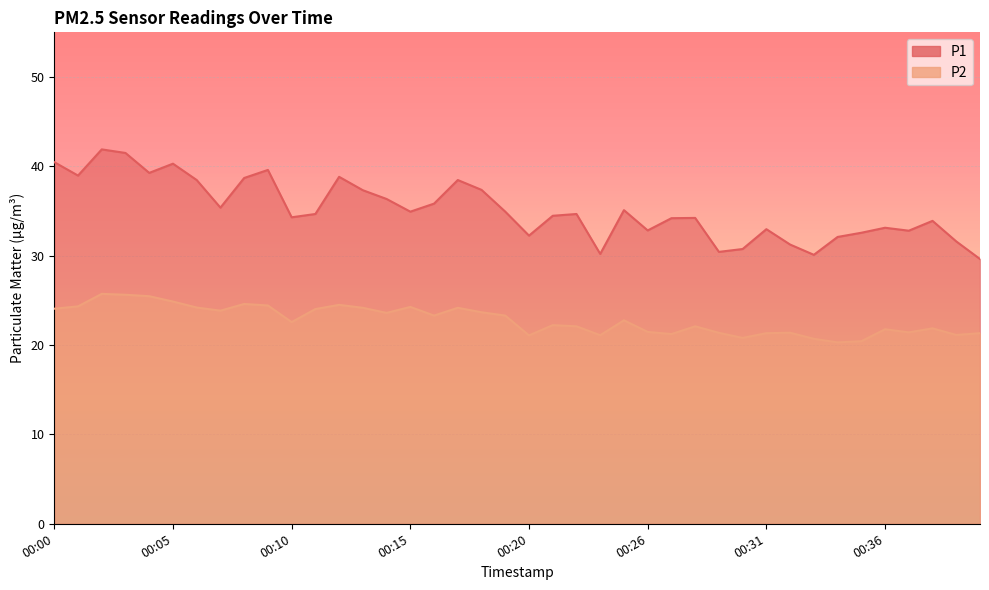

What is the value of the P1 point at the 8th from the left?

35.4